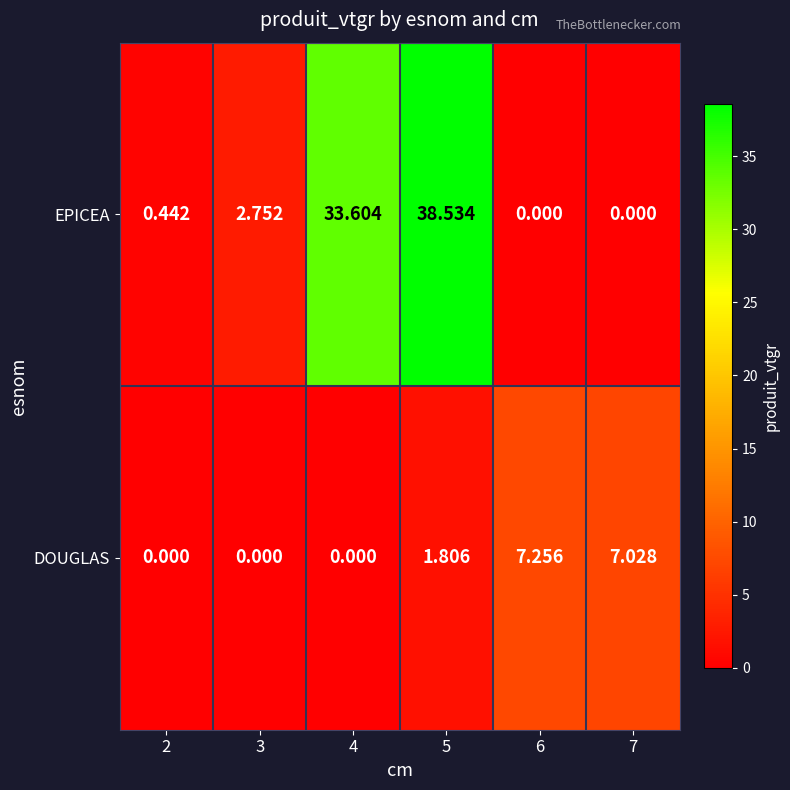

Which series has the largest range (max minus min)?

EPICEA